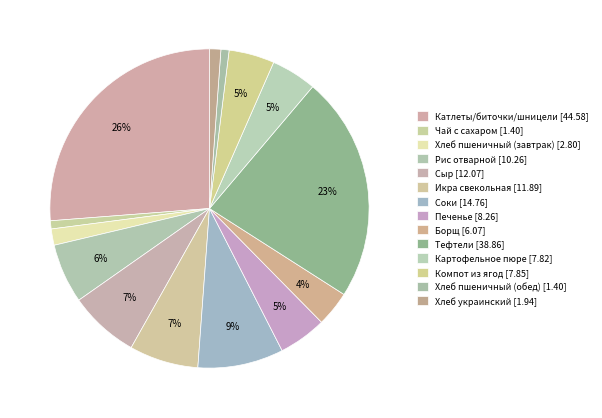

The Печенье slice represents 17% of the pie. True or false?

False